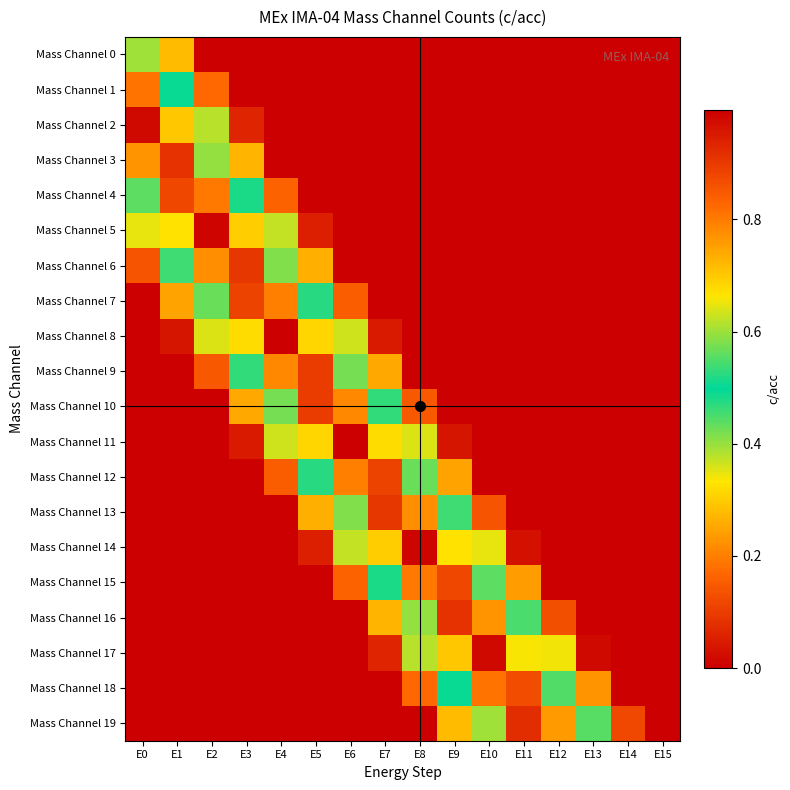

Which has a higher value, E0 or E10?

E0